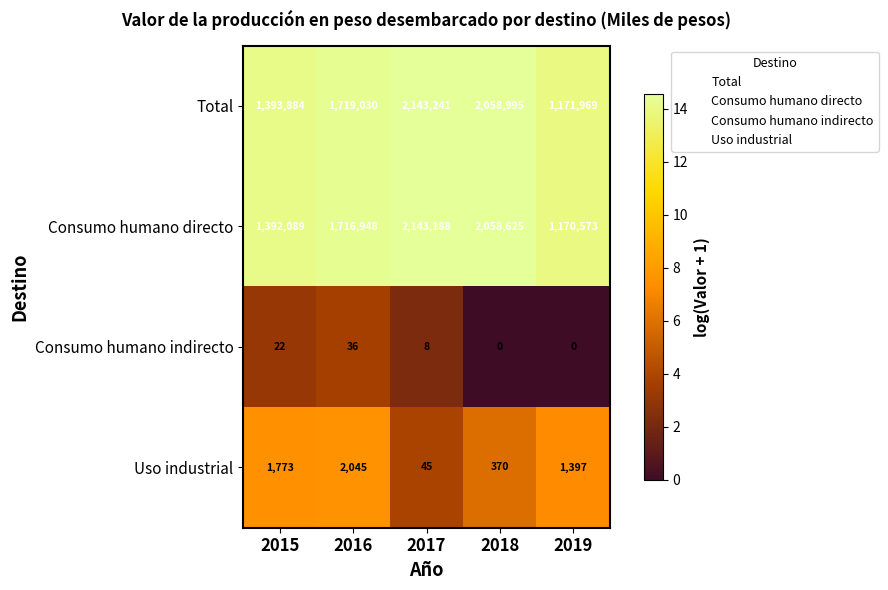

Rank the series by their maximum value, from highest to lowest.

Total, Consumo humano directo, Uso industrial, Consumo humano indirecto